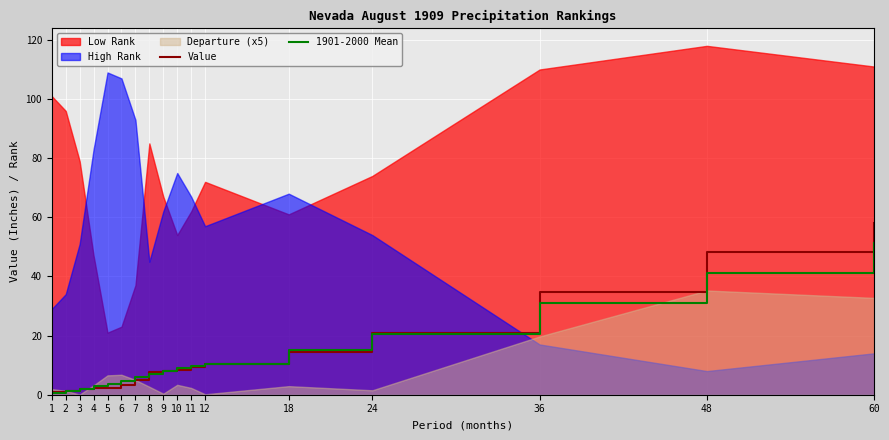

True or false: Value and 1901-2000 Mean intersect in this chart.

True